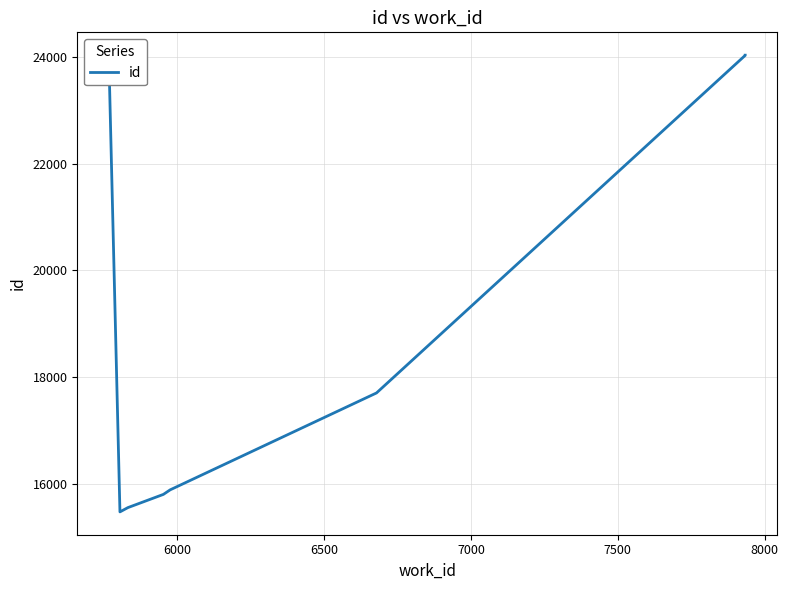

What is the difference between the maximum and minimum values?

8563